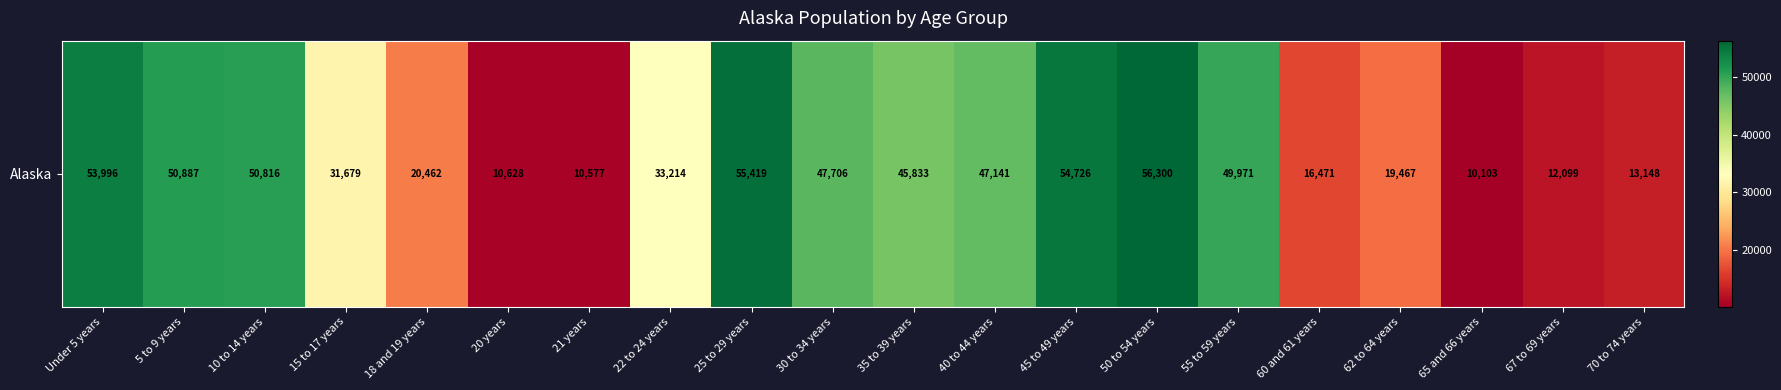

Rank the categories by value from lowest to highest.

65 and 66 years, 21 years, 20 years, 67 to 69 years, 70 to 74 years, 60 and 61 years, 62 to 64 years, 18 and 19 years, 15 to 17 years, 22 to 24 years, 35 to 39 years, 40 to 44 years, 30 to 34 years, 55 to 59 years, 10 to 14 years, 5 to 9 years, Under 5 years, 45 to 49 years, 25 to 29 years, 50 to 54 years